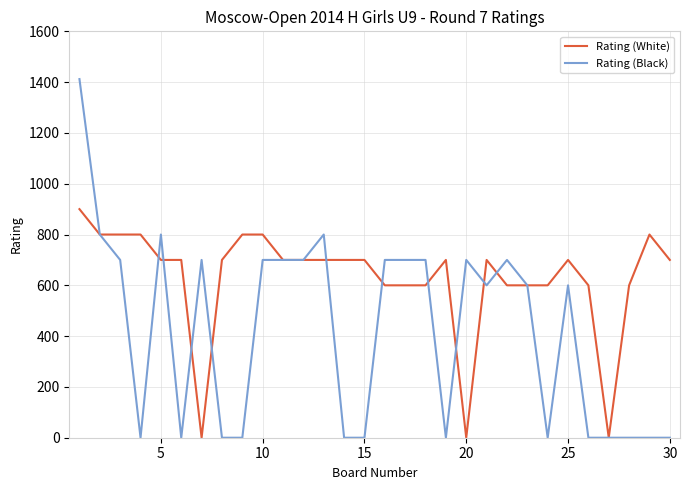

Rank the series by their average value, from lowest to highest.

Rating (Black), Rating (White)